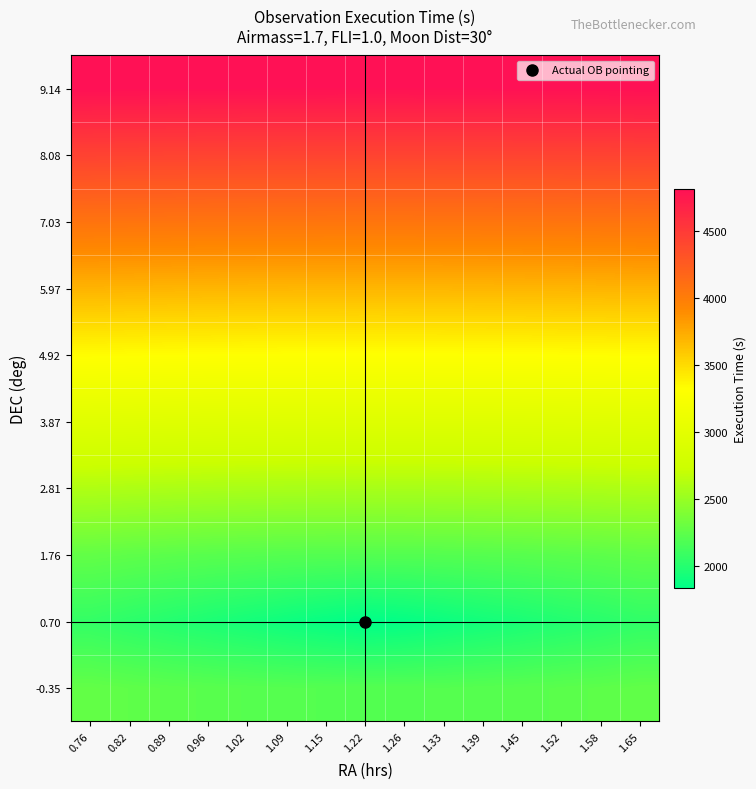

Which category has the highest value across all series?

0.76